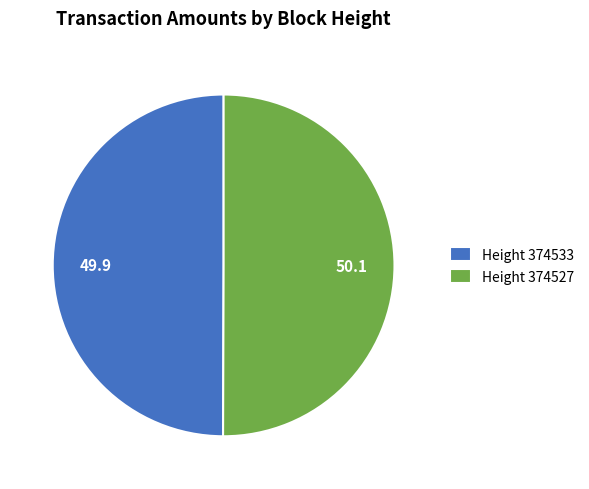

Is it true that Height 374527 is 50% of the pie?

True